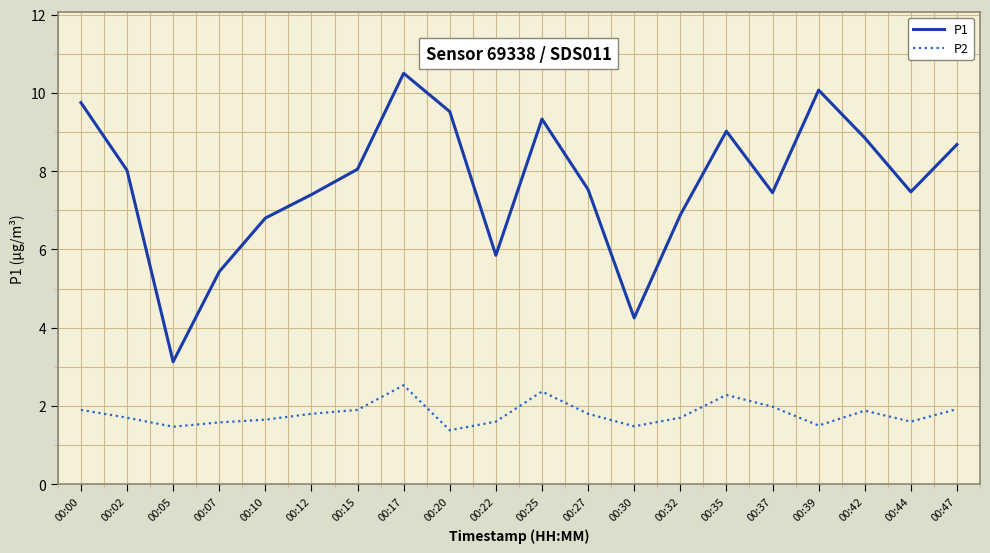

Is the value of P2 at 00:10 greater than the value of P1 at 00:02?

No